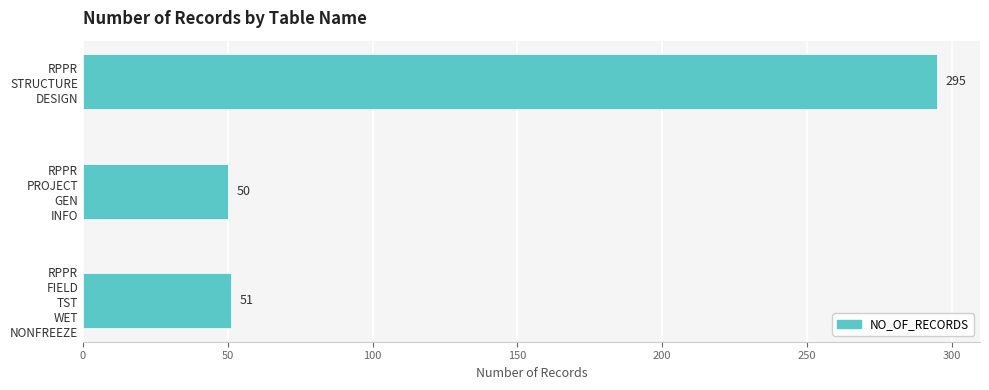

What is the difference between the maximum and minimum values?

245